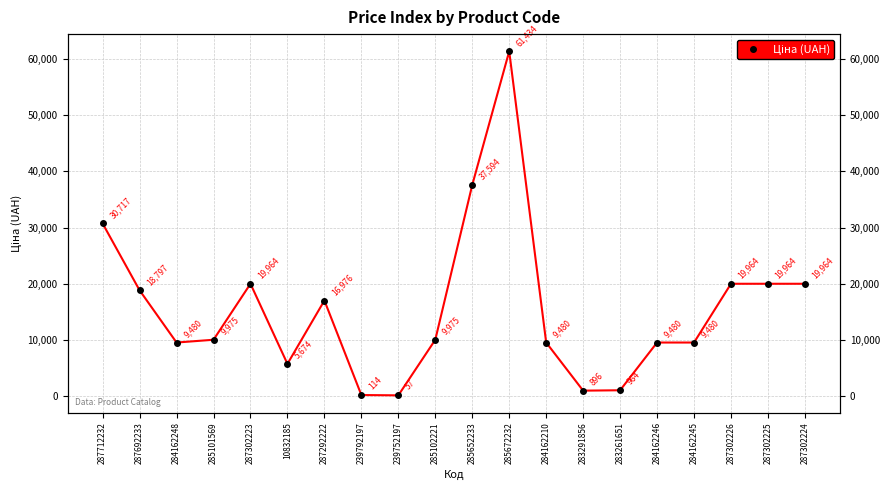

Rank the categories by value from lowest to highest.

239752197, 239792197, 283291856, 283261651, 10832185, 284162248, 284162210, 284162246, 284162245, 285101569, 285102221, 287292222, 287692233, 287302223, 287302226, 287302225, 287302224, 287712232, 285652233, 285672232